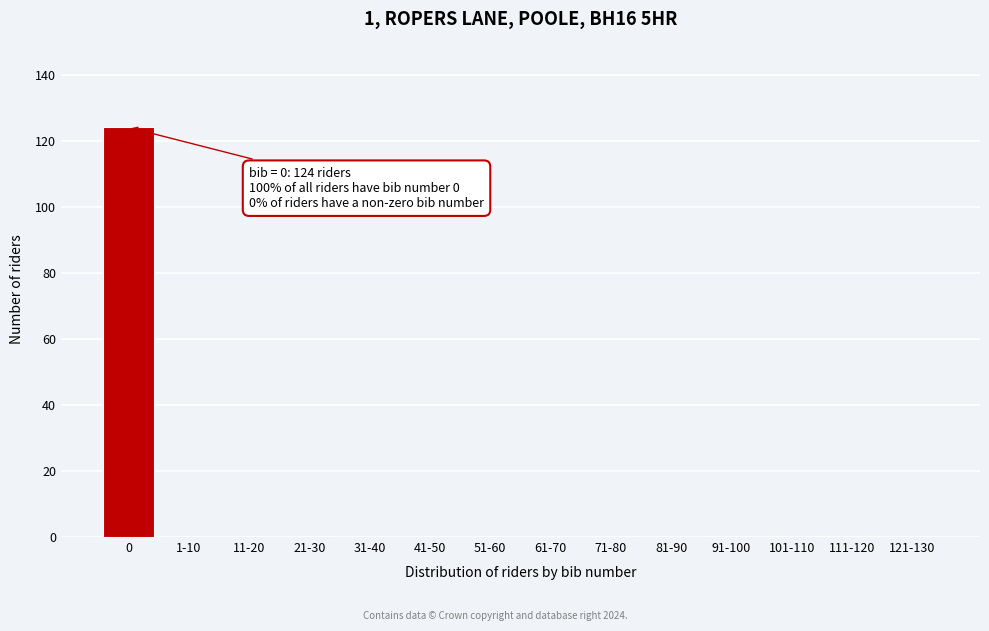

Reading left to right, extract all data points from this chart.

0=124	1-10=0	11-20=0	21-30=0	31-40=0	41-50=0	51-60=0	61-70=0	71-80=0	81-90=0	91-100=0	101-110=0	111-120=0	121-130=0